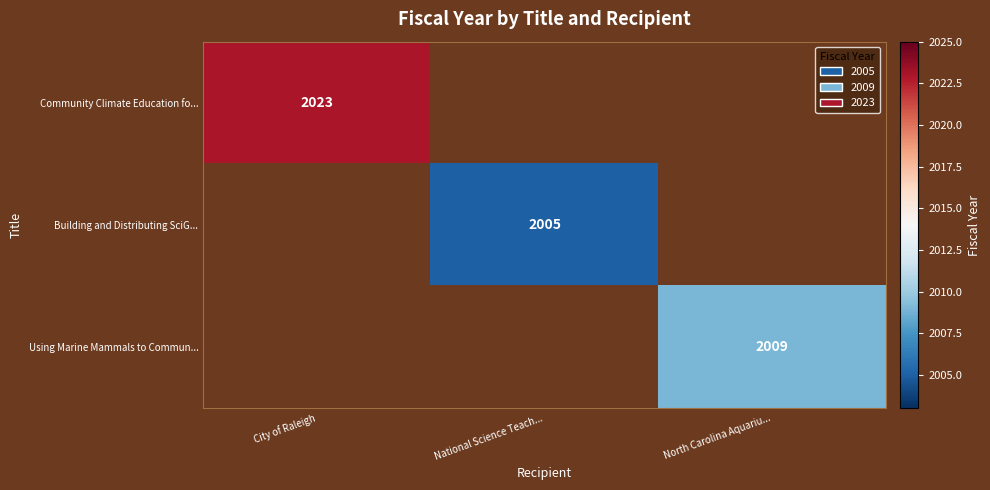

The Using Marine Mammals to Commun... series shows 752 at North Carolina Aquariu.... True or false?

False